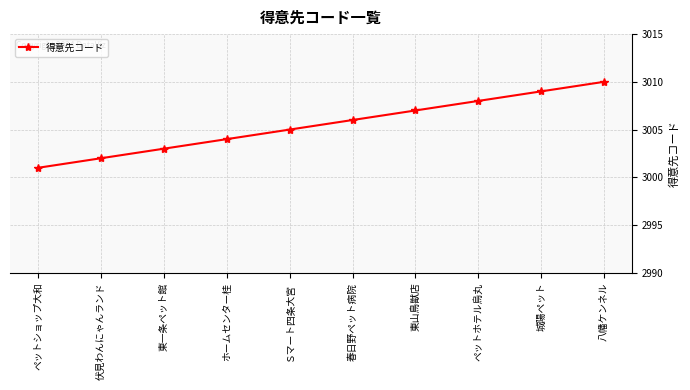

What is the label of the 6th point from the right?

Ｓマート四条大宮